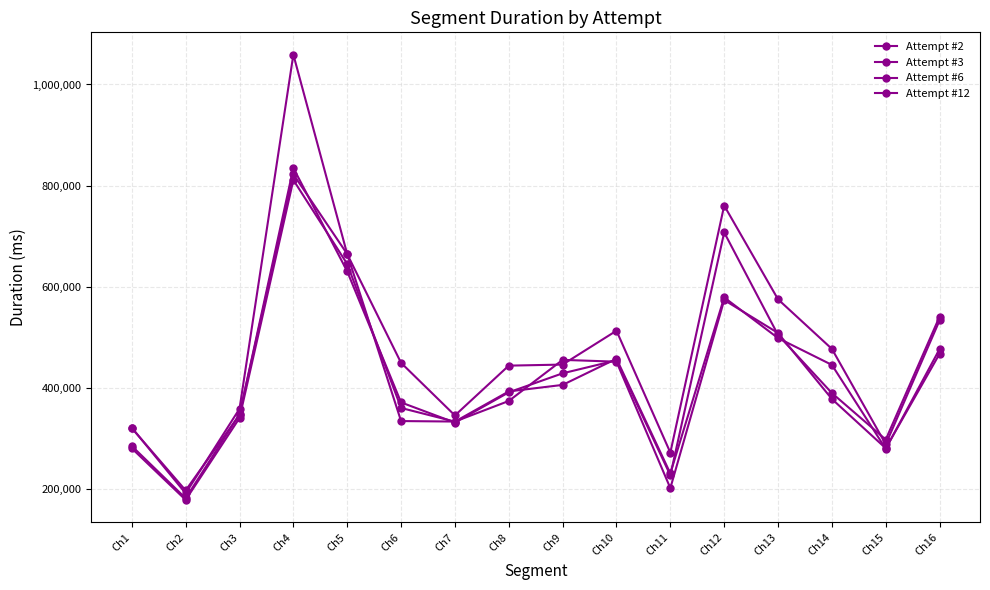

Is this an area chart (filled region under the line)?

No